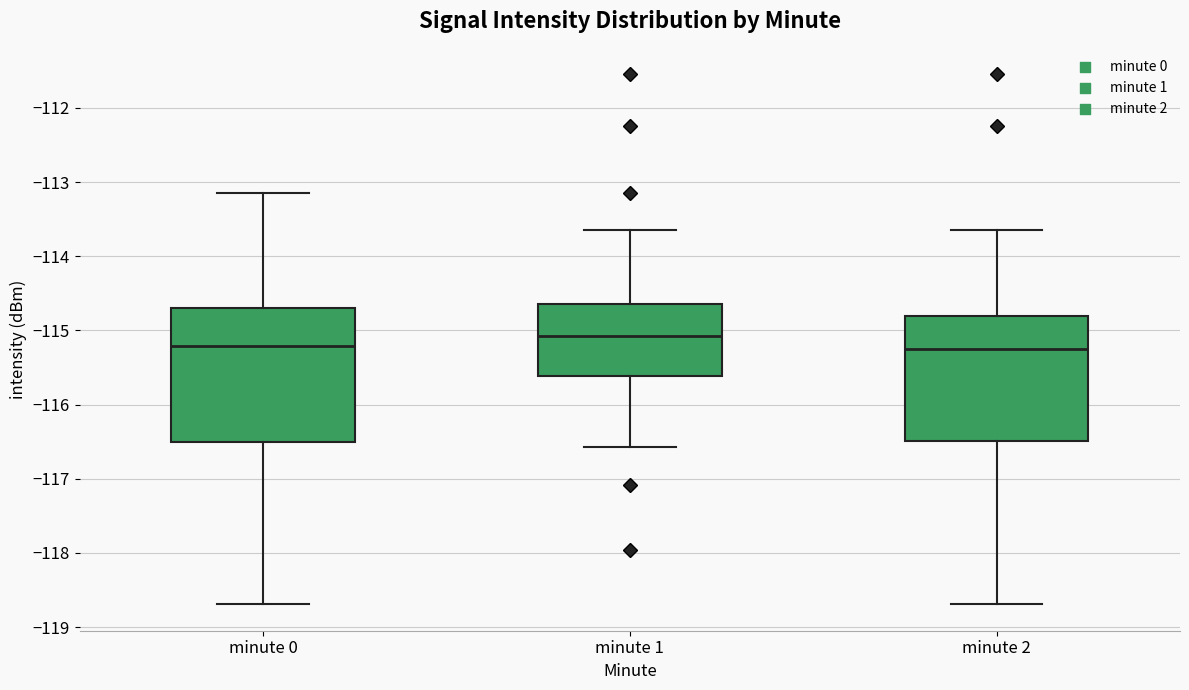

Reading left to right, read every box against the y-axis: the position of its median line, the range the box covers, and the ends of its whiskers. The values are not printed on the chart, so give them approximately, as read against the axis.

minute 0: median -115.2, box -116.5 to -114.7, whiskers -118.7 to -113.2
minute 1: median -115.1, box -115.6 to -114.6, whiskers -116.6 to -113.6
minute 2: median -115.3, box -116.5 to -114.8, whiskers -118.7 to -113.6